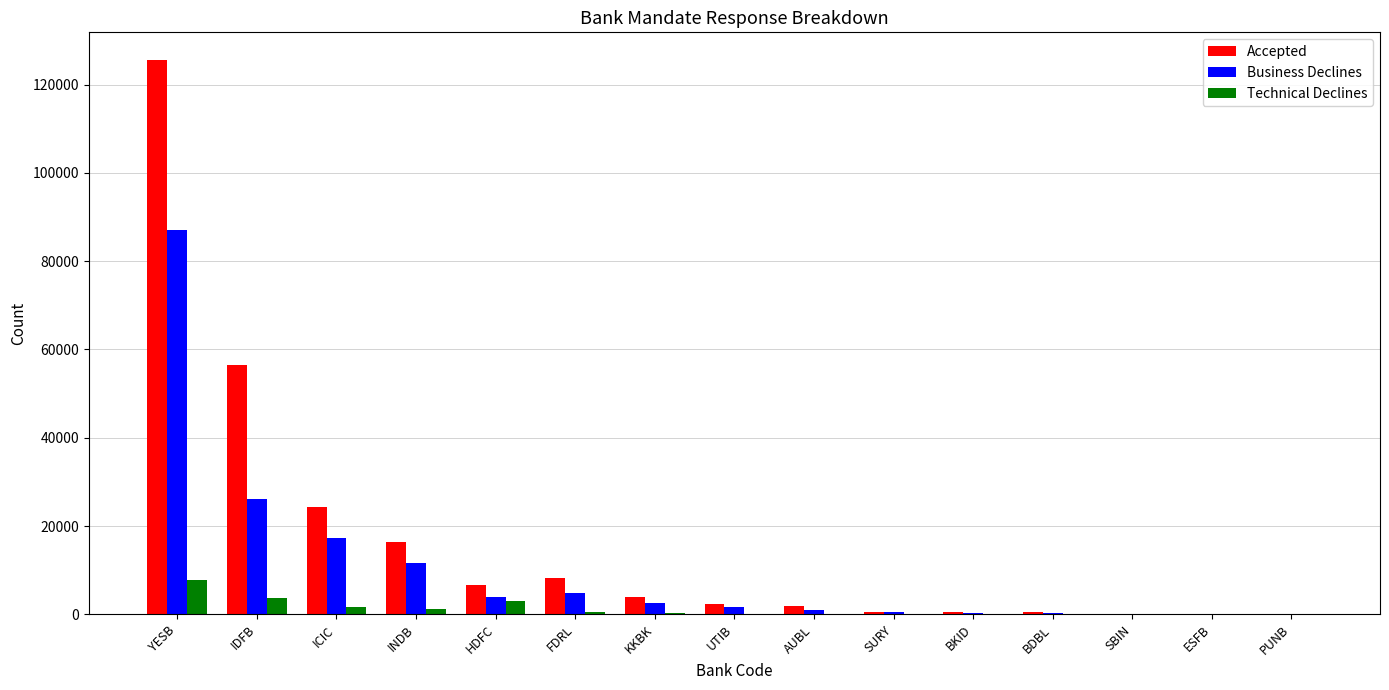

Is the value of Accepted at YESB greater than the value of Technical Declines at HDFC?

Yes